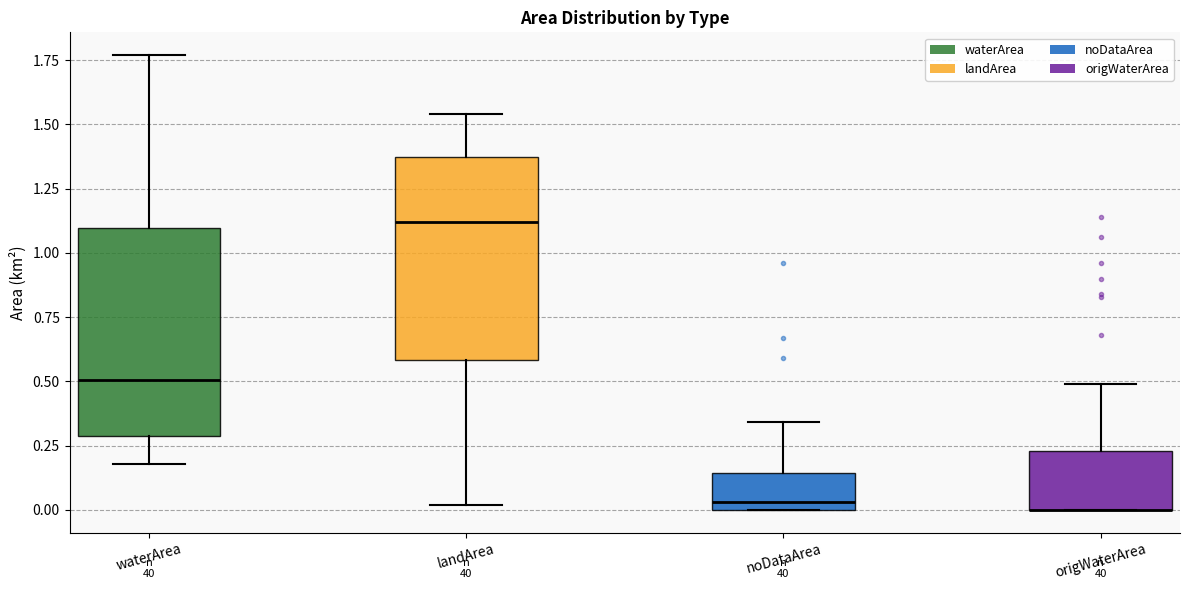

Reading left to right, read every box against the y-axis: the position of its median line, the range the box covers, and the ends of its whiskers. The values are not printed on the chart, so give them approximately, as read against the axis.

waterArea: median 0.50, box 0.30 to 1.10, whiskers 0.20 to 1.75
landArea: median 1.10, box 0.60 to 1.35, whiskers 0.00 to 1.55
noDataArea: median 0.05, box 0.00 to 0.15, whiskers 0.00 to 0.35
origWaterArea: median 0.00 (drawn on the box's lower edge), box 0.00 to 0.25, whiskers 0.00 to 0.50